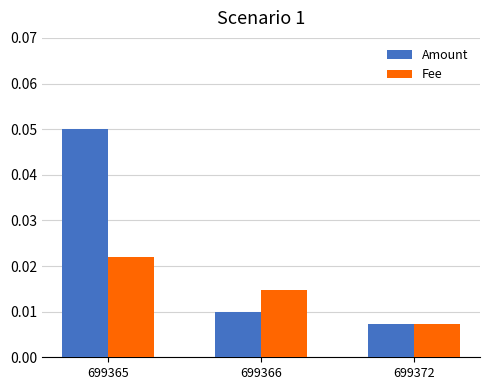

How many bars are there in total?

6